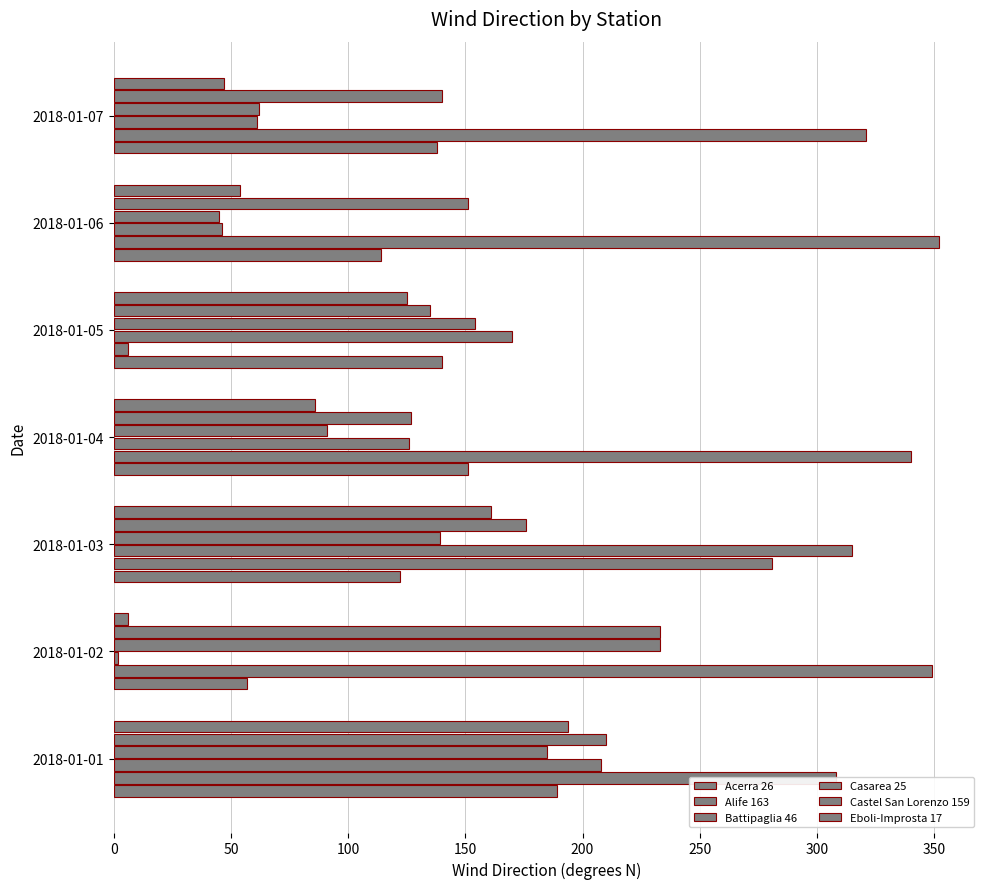

How many data points in Acerra 26 are less than 138?

3